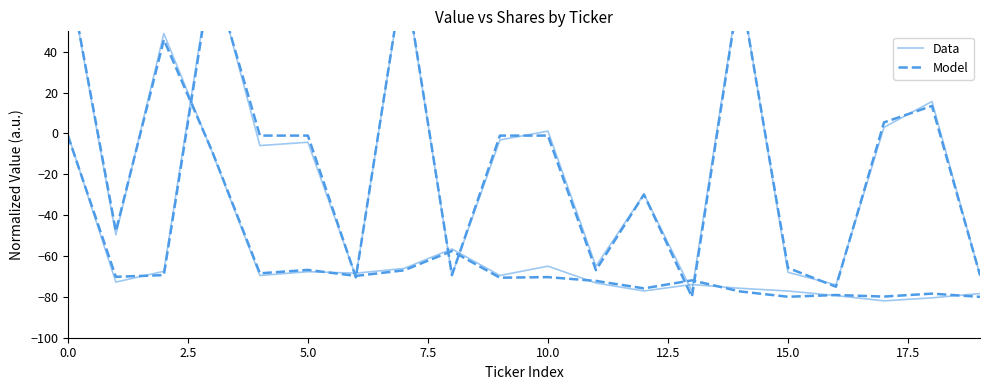

Rank the series by their average value, from highest to lowest.

Model, Data